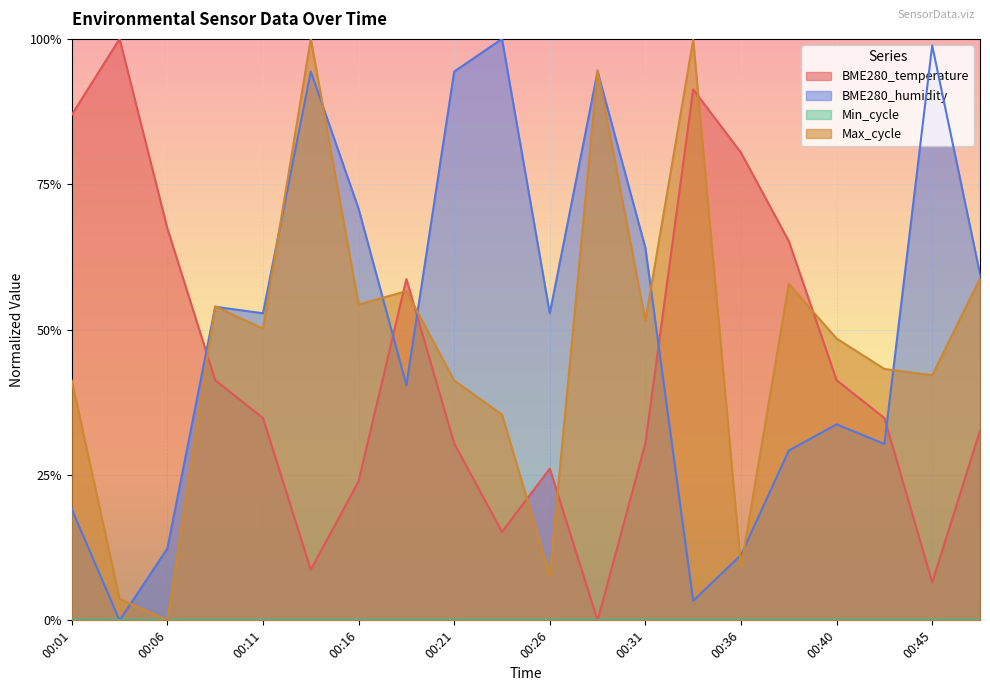

Which series has the largest range (max minus min)?

BME280_temperature